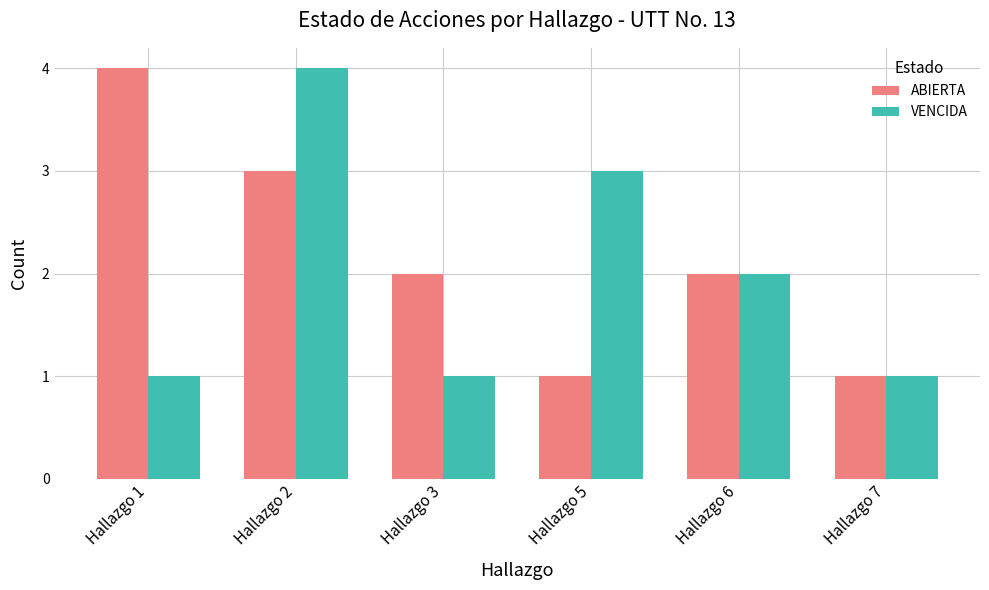

What value does the ABIERTA series have at Hallazgo 2?

3